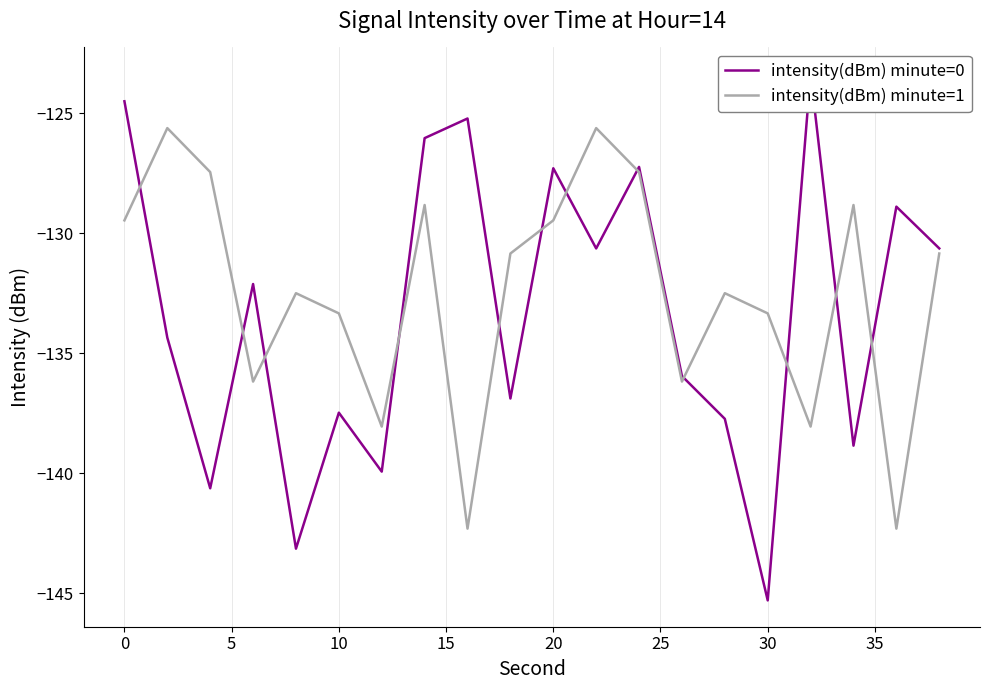

What is the maximum value for intensity(dBm) minute=1?

-125.6